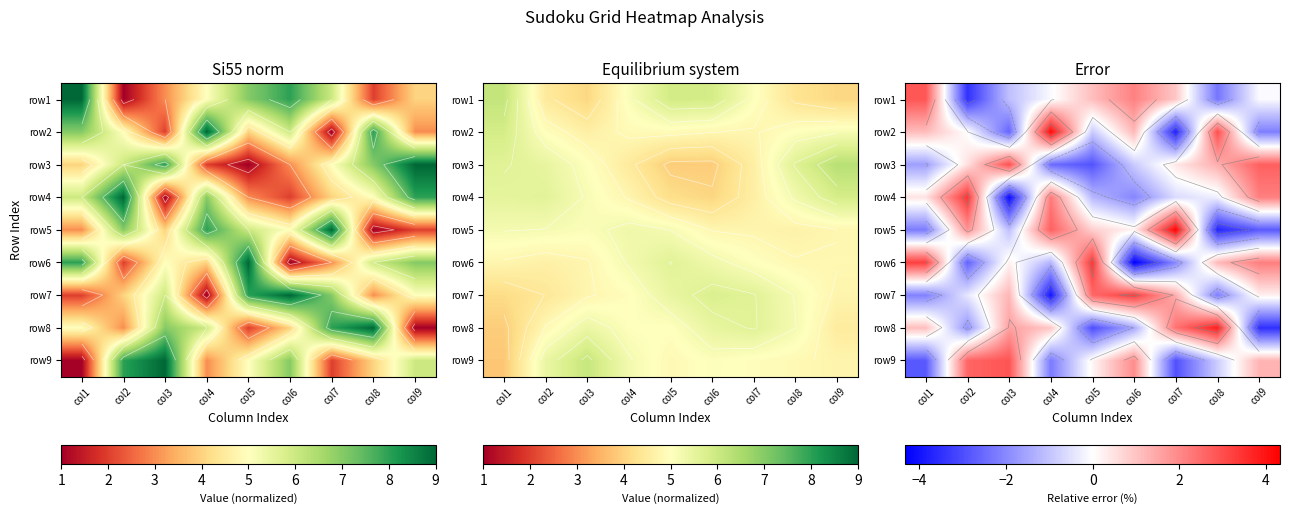

Is the value of row4 at col8 greater than the value of row2 at col5?

Yes